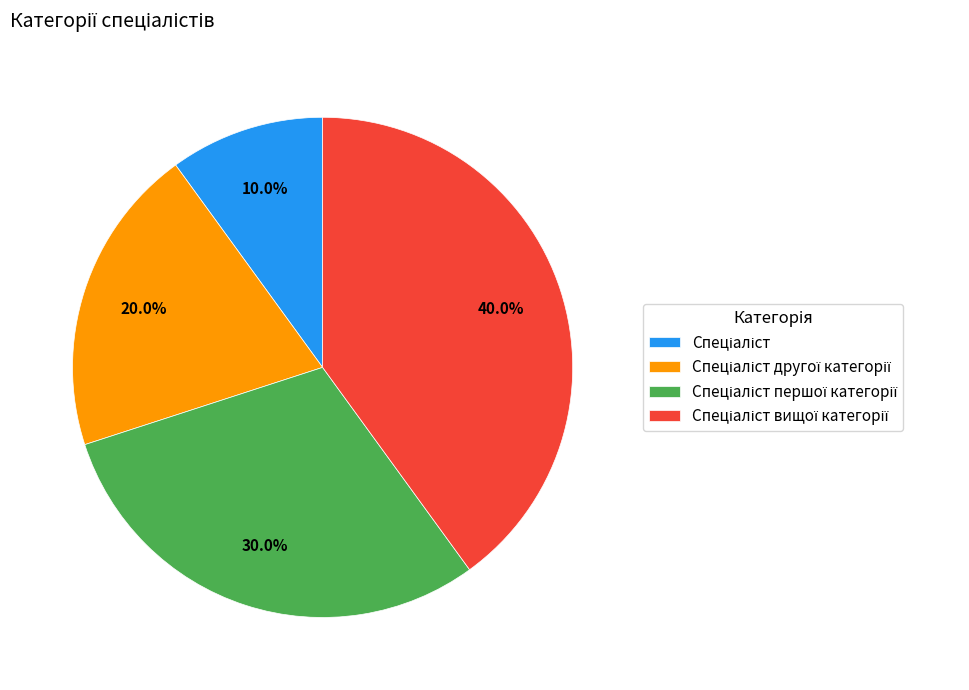

Does any single category account for the majority?

No